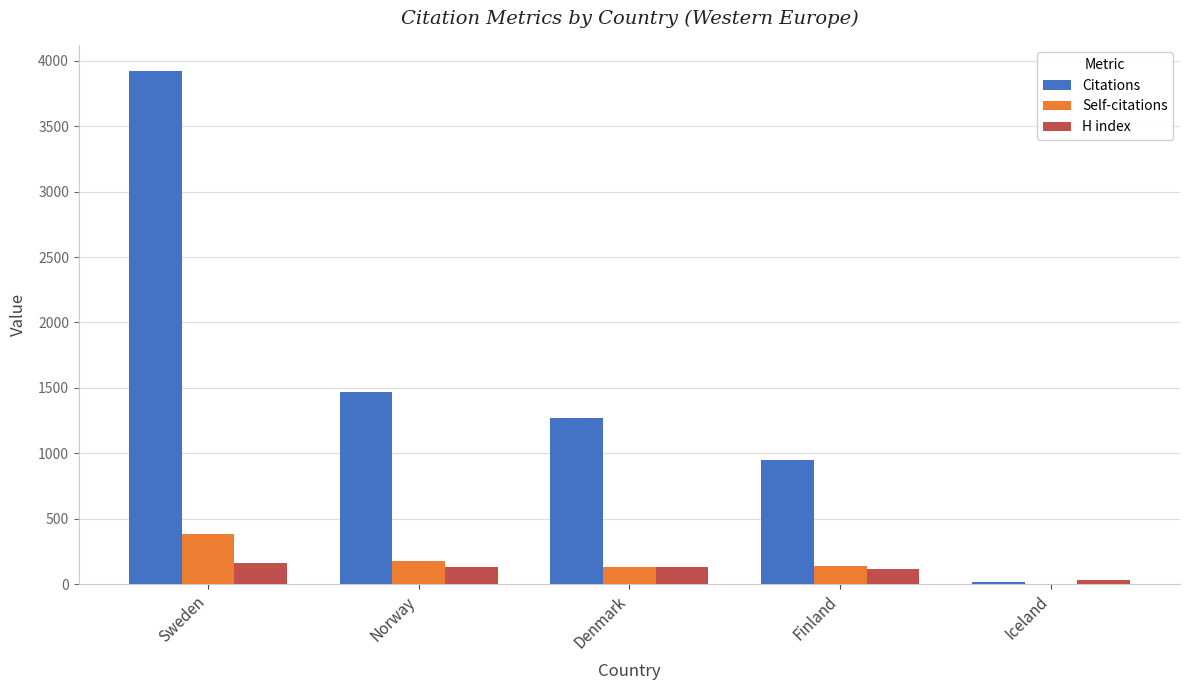

At which category is the sum across all series the highest?

Sweden